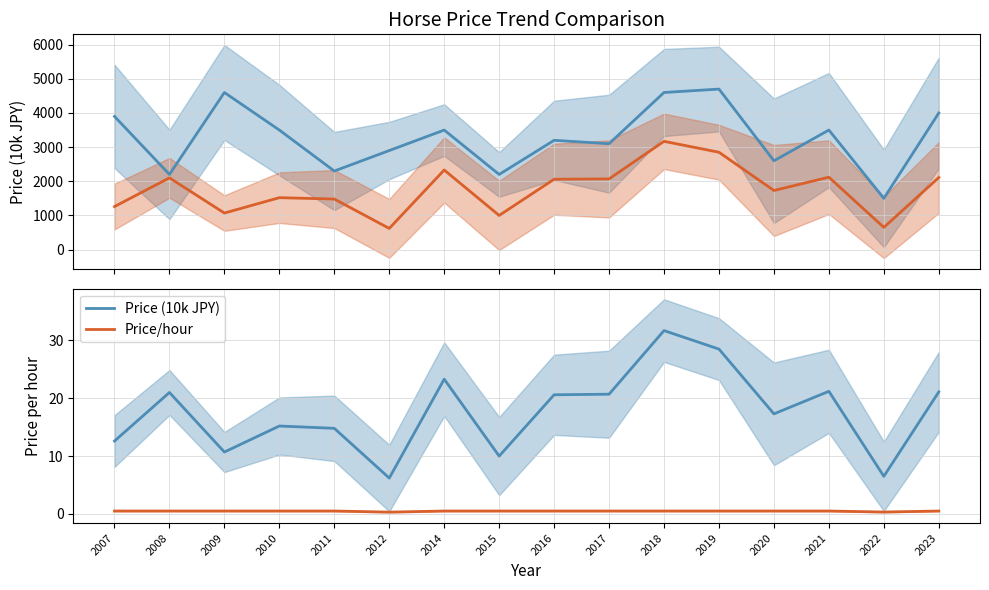

At how many categories does at least one series exceed 4132?

3